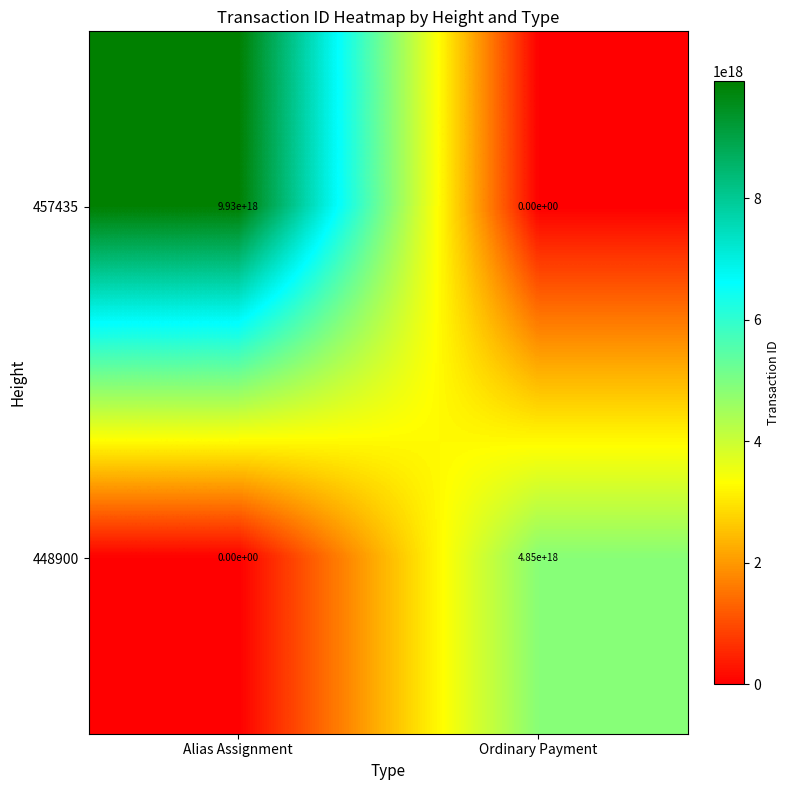

Is it true that 448900 equals 0 at Alias Assignment?

True